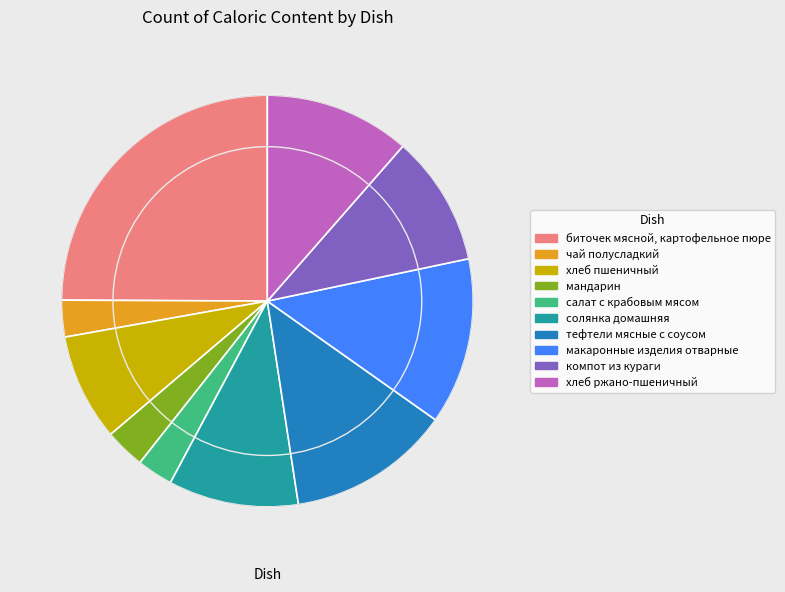

Is there a majority slice in this chart?

No